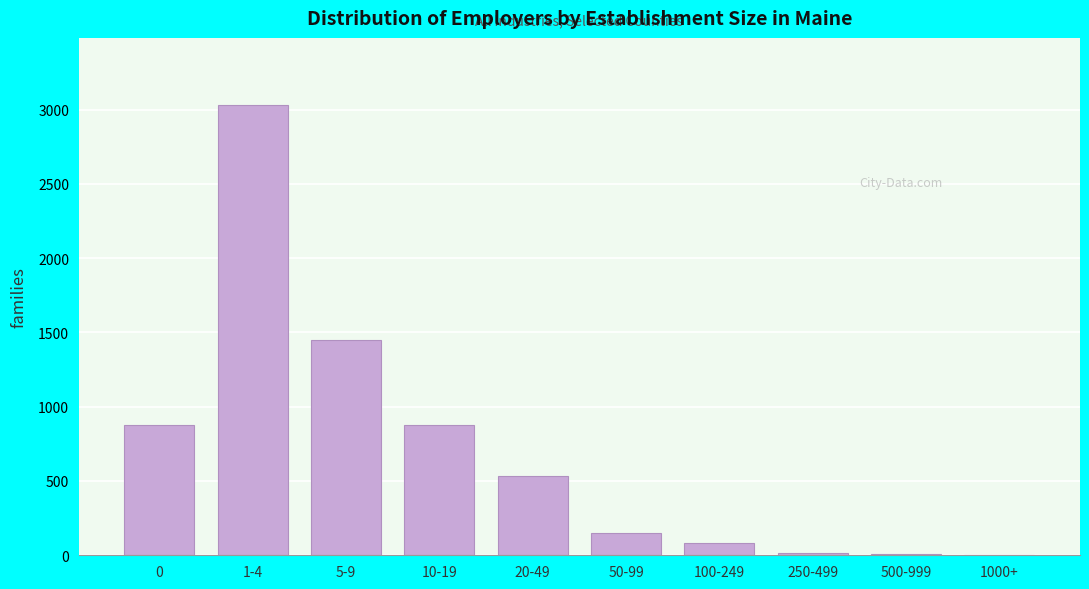

The value at 5-9 is 675. True or false?

False